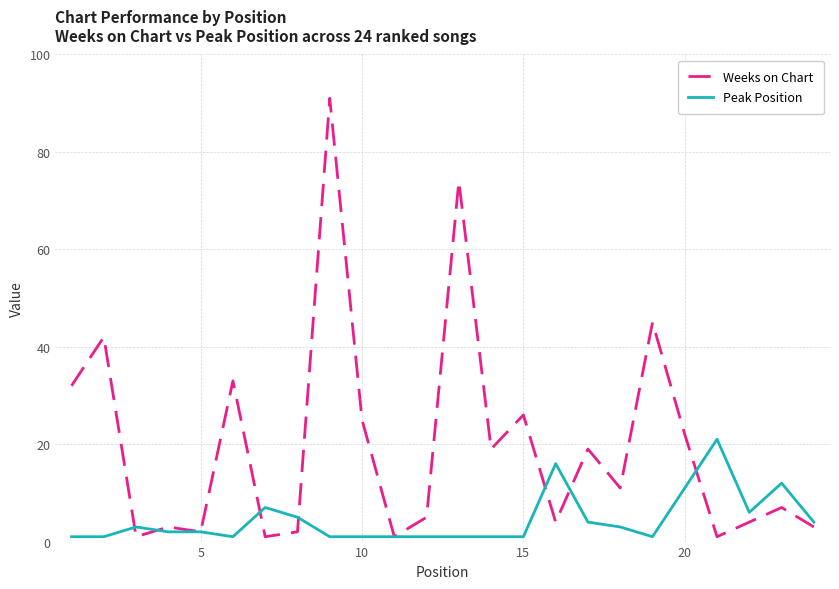

Reading right to left, extract all data points from this chart.

Weeks on Chart: 3	7	4	1	22	45	11	19	4	26	19	74	5	1	25	91	2	1	33	2	3	1	42	32
Peak Position: 4	12	6	21	11	1	3	4	16	1	1	1	1	1	1	1	5	7	1	2	2	3	1	1